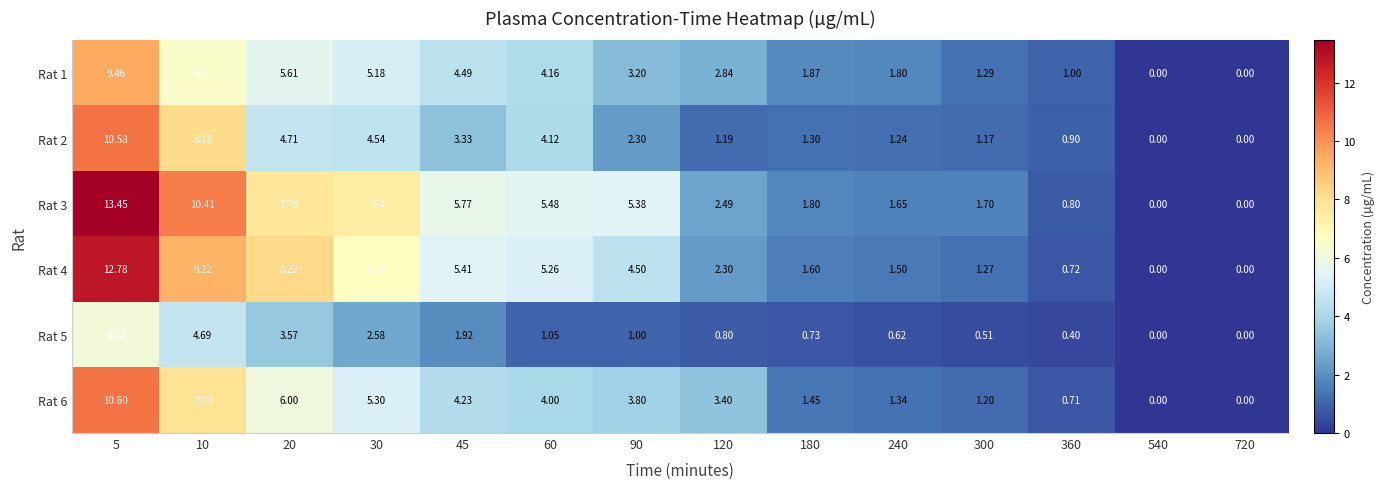

Is the value of Rat 6 at 720 greater than the value of Rat 1 at 360?

No